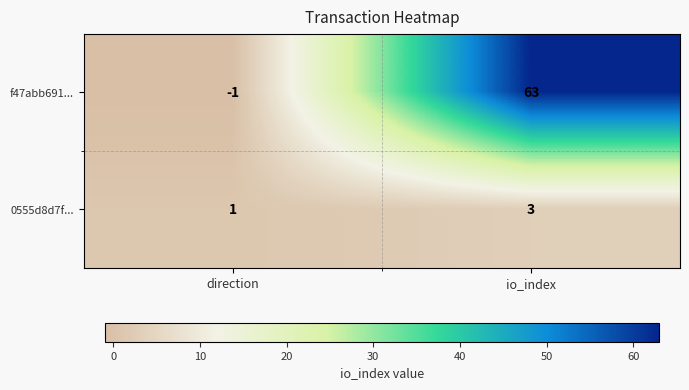

Rank the series at io_index from lowest to highest value.

0555d8d7f..., f47abb691...